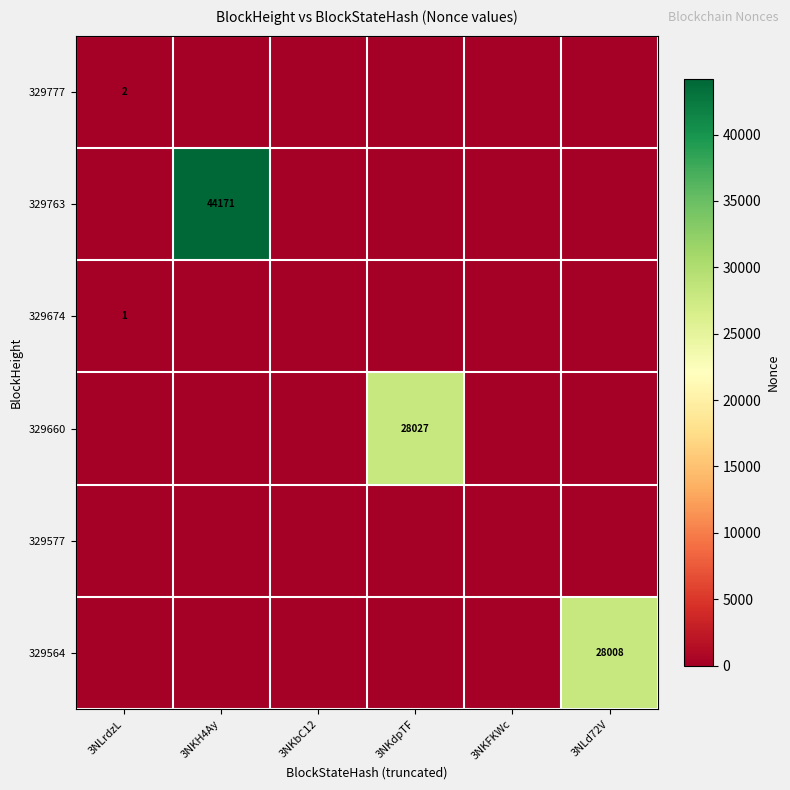

The value of 329777 at 3NLrdzL is 2. True or false?

True